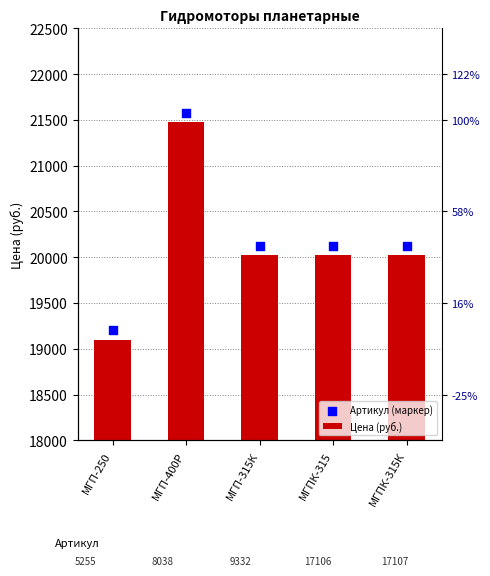

At which category is the sum across all series the highest?

МГП-400Р